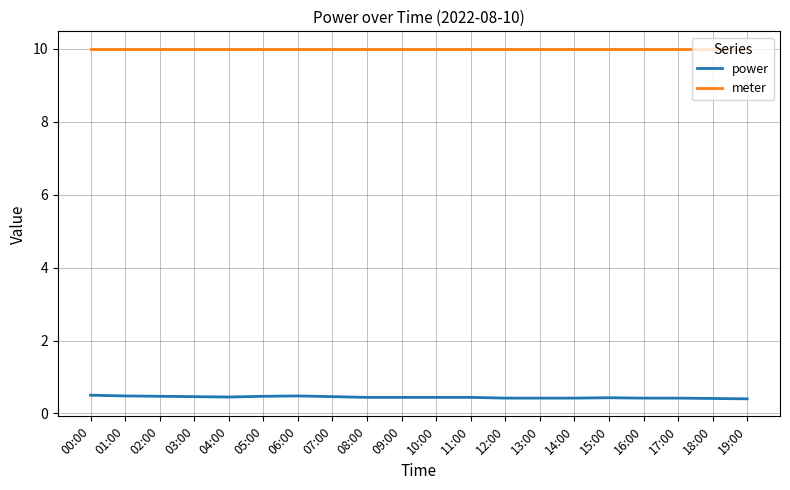

Is the value of power at 15:00 greater than the value of meter at 19:00?

No